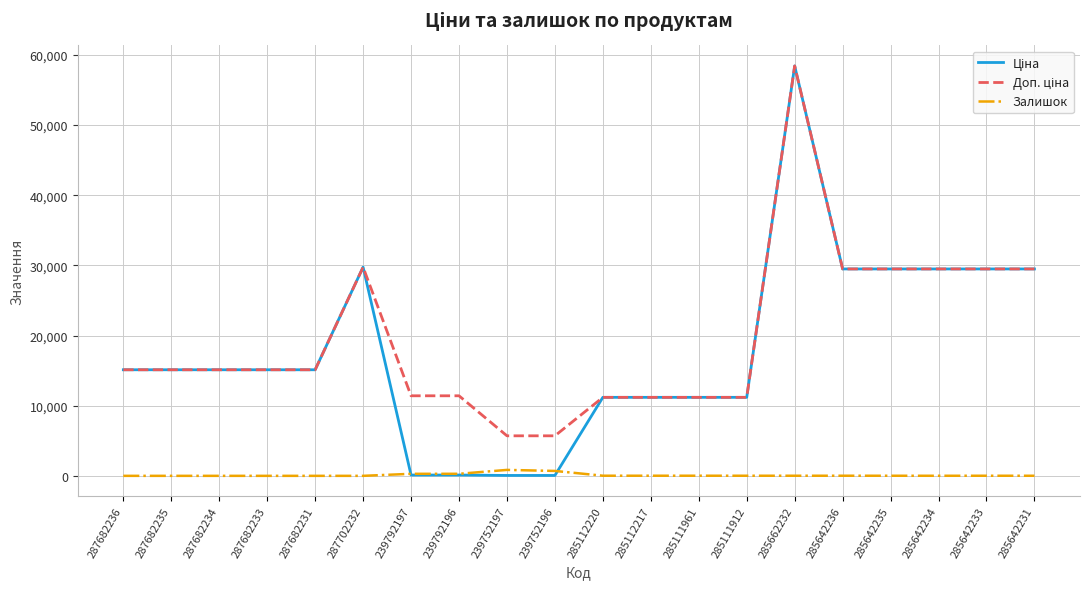

What is the difference between the highest and lowest values at 287682231?

15120.0